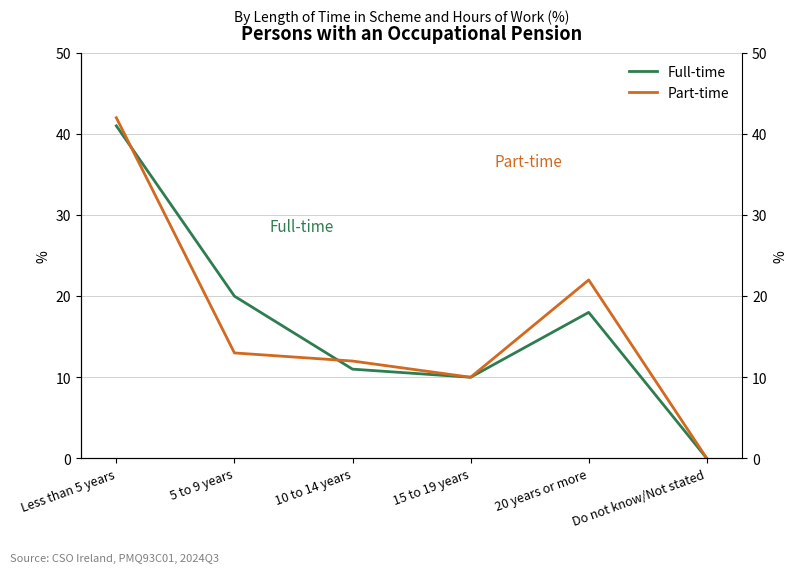

How many lines are shown in the chart?

2